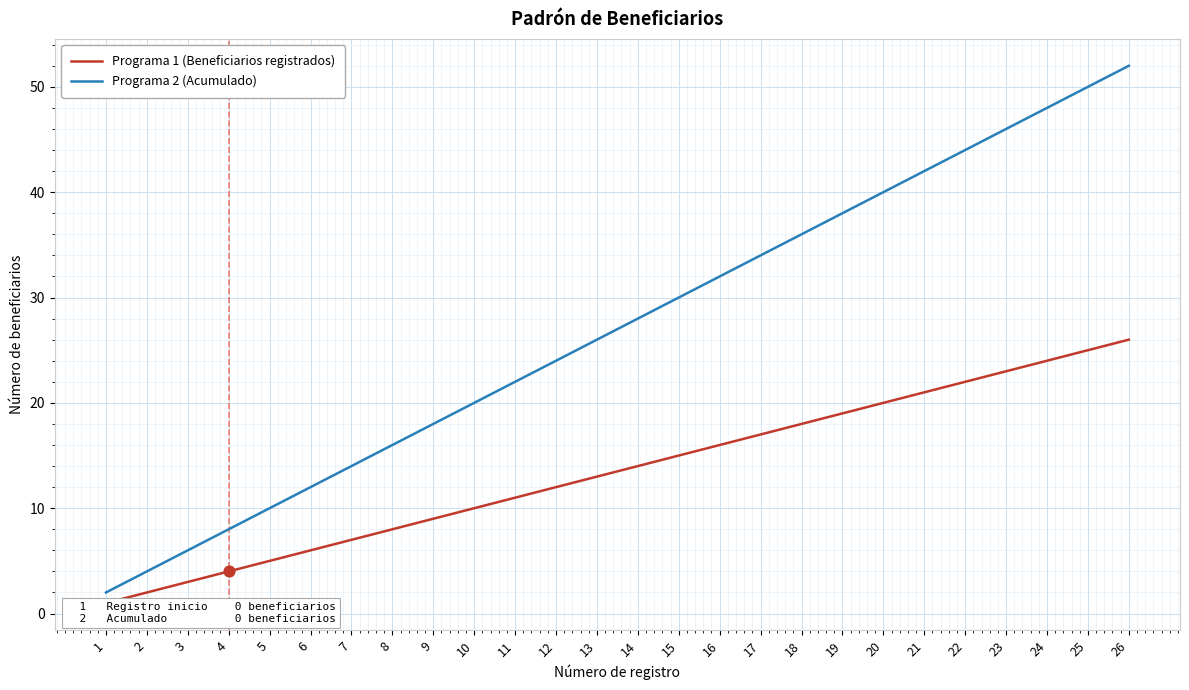

Which series has the largest Y range (max minus min)?

Programa 2 (Acumulado)